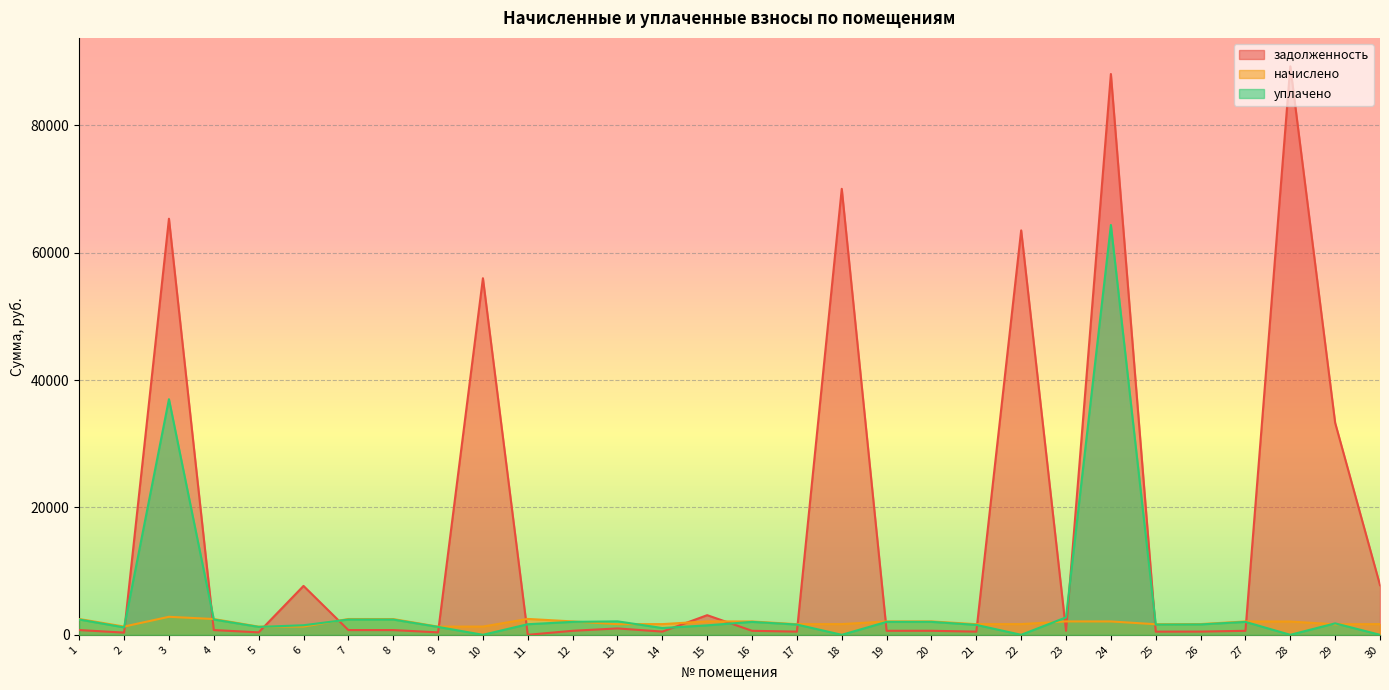

After their last crossing, which series has the higher values: уплачено or задолженность?

задолженность